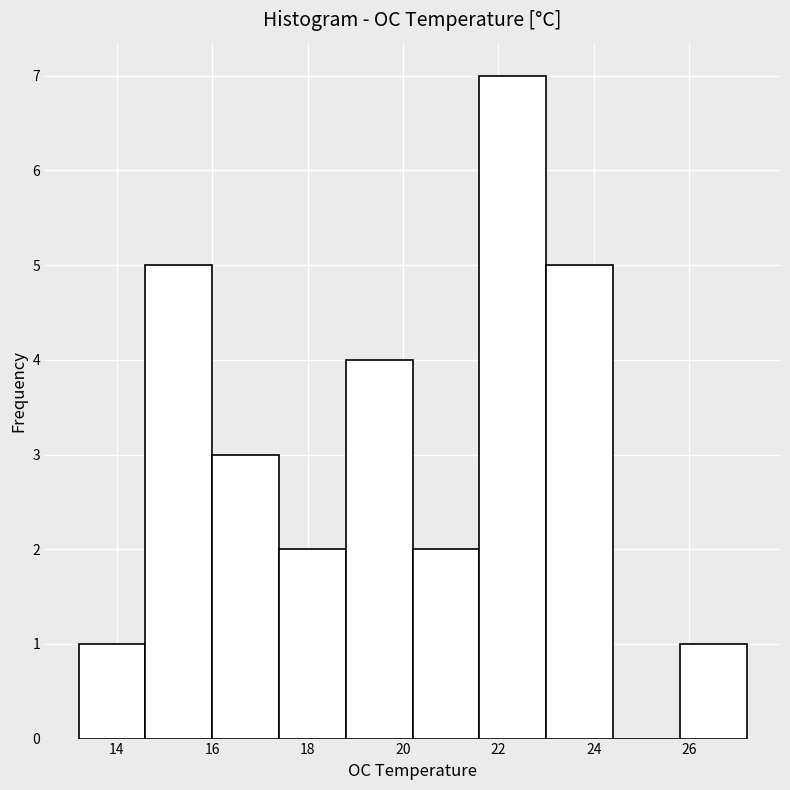

Reading left to right, transcribe this chart: for each bar, give the range it covers on the x-axis and its height. The values are not printed on the chart, so give them approximately, as read against the axis.

13.2 to 14.6: 1
14.6 to 16.0: 5
16.0 to 17.4: 3
17.4 to 18.8: 2
18.8 to 20.2: 4
20.2 to 21.6: 2
21.6 to 23.0: 7
23.0 to 24.4: 5
24.4 to 25.8: 0
25.8 to 27.2: 1